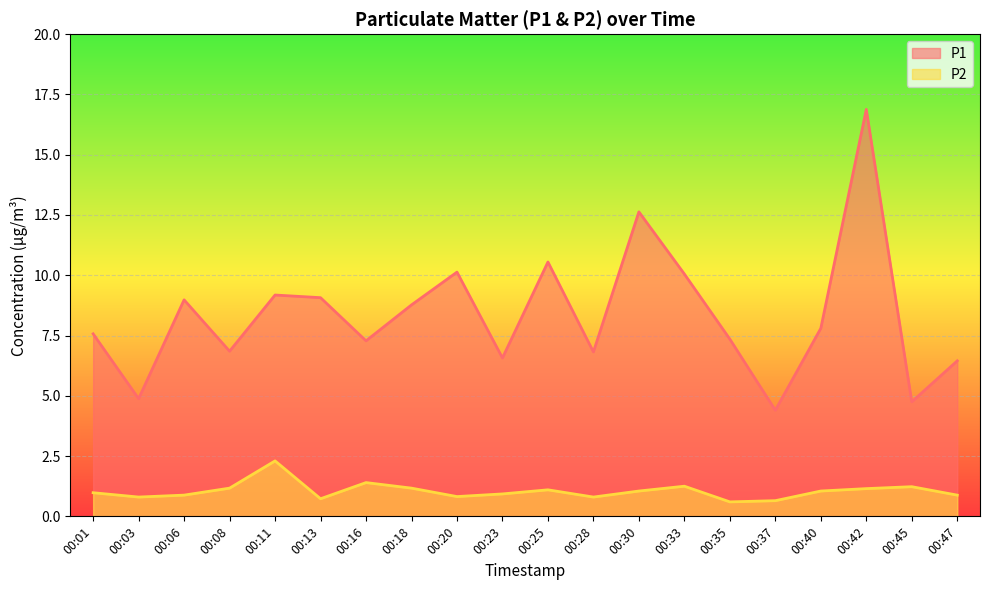

Where is the first local minimum for P2?

00:03